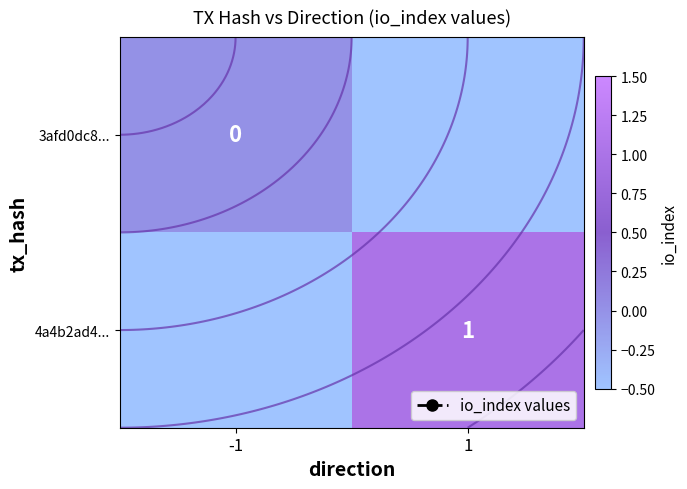

Rank the categories by 3afd0dc8... value from highest to lowest.

-1, 1